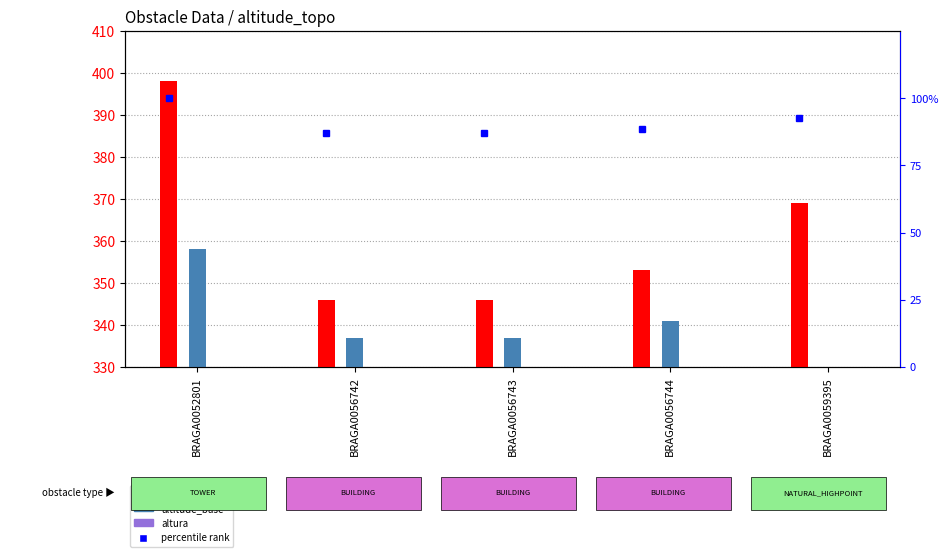

Which series changed the most between BRAGA0056743 and BRAGA0056744?

altitude_topo